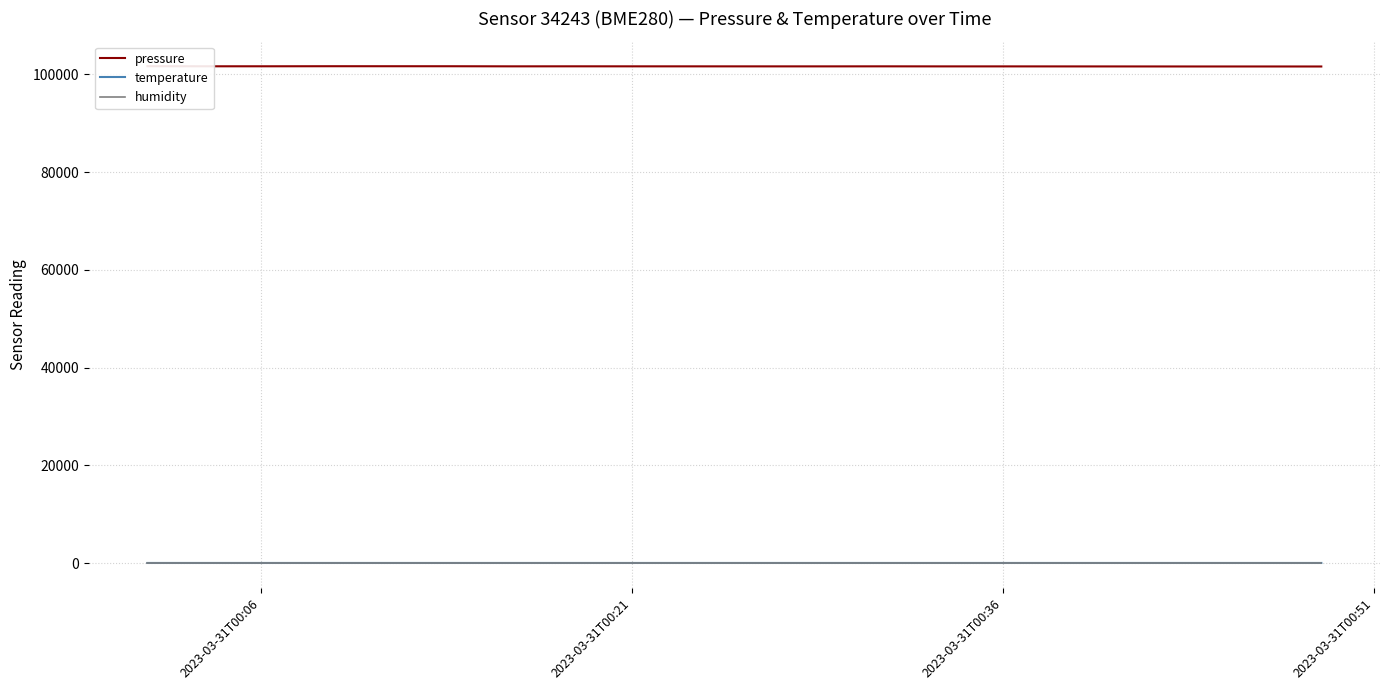

What are all the series names shown in the legend?

pressure, temperature, humidity